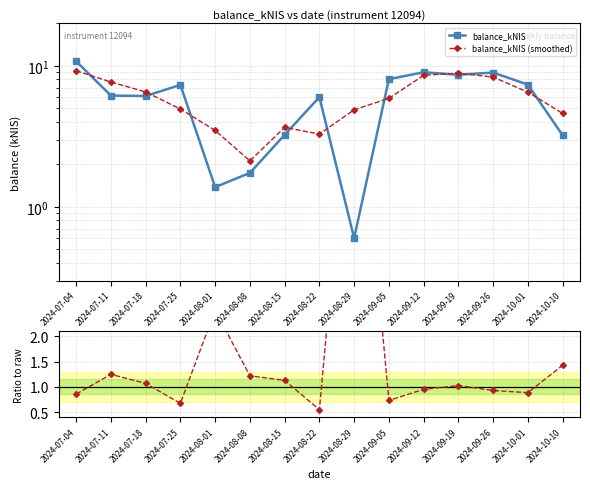

How many lines are shown in the chart?

3